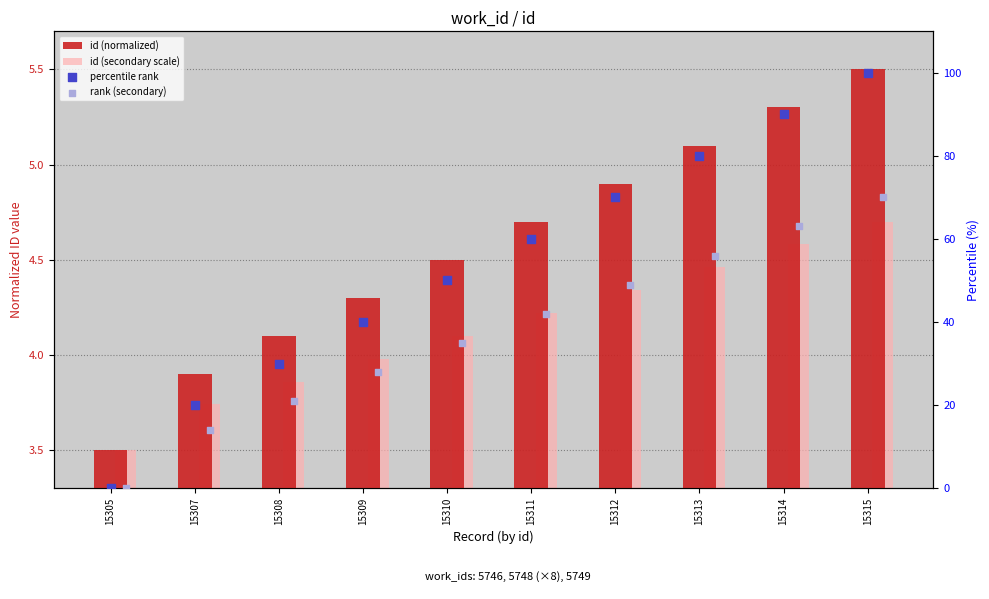

Which series has the widest spread of Y values?

percentile rank